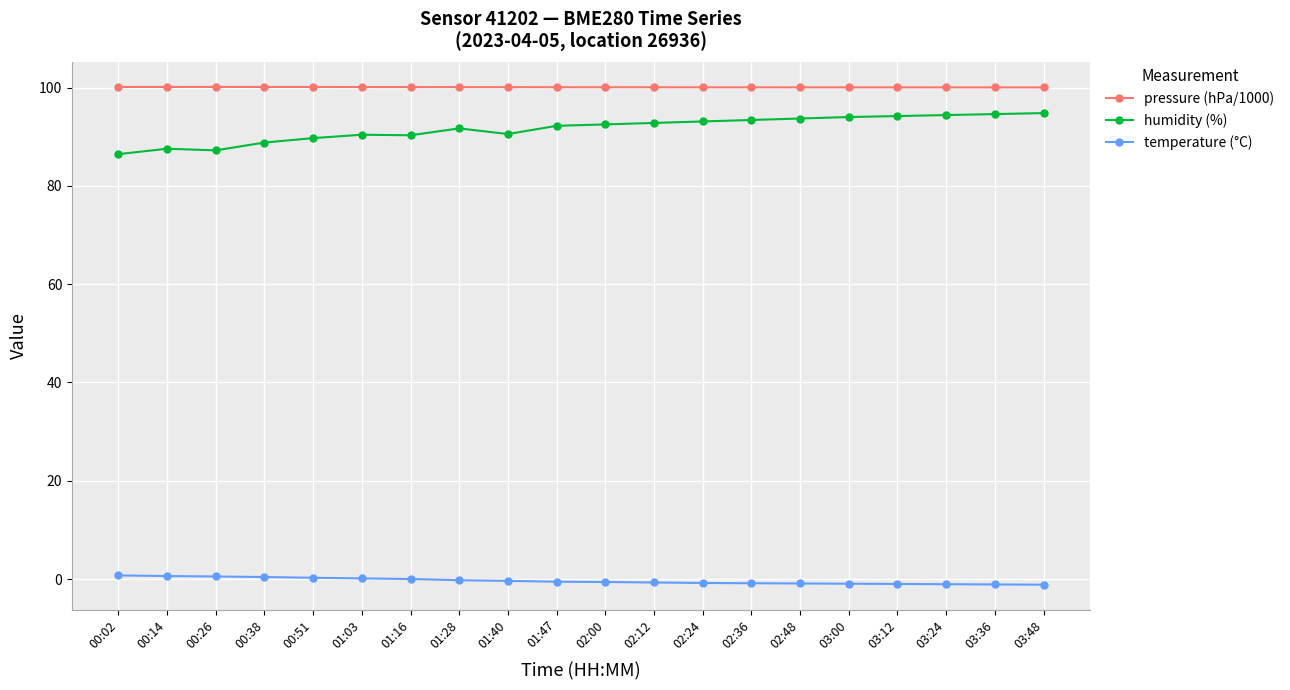

Does the chart display data point markers on the line(s)?

Yes